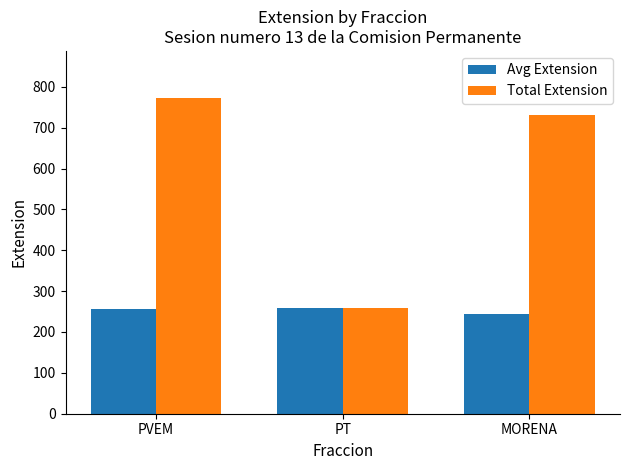

What are all the series names shown in the legend?

Avg Extension, Total Extension